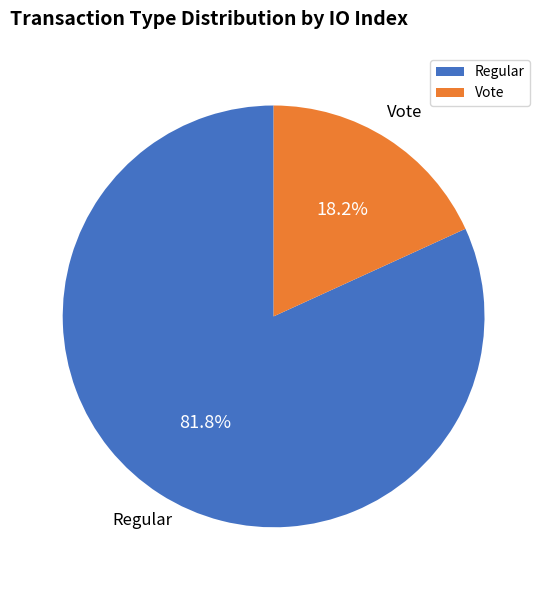

To the nearest percent, what percentage of the pie is Regular?

82%